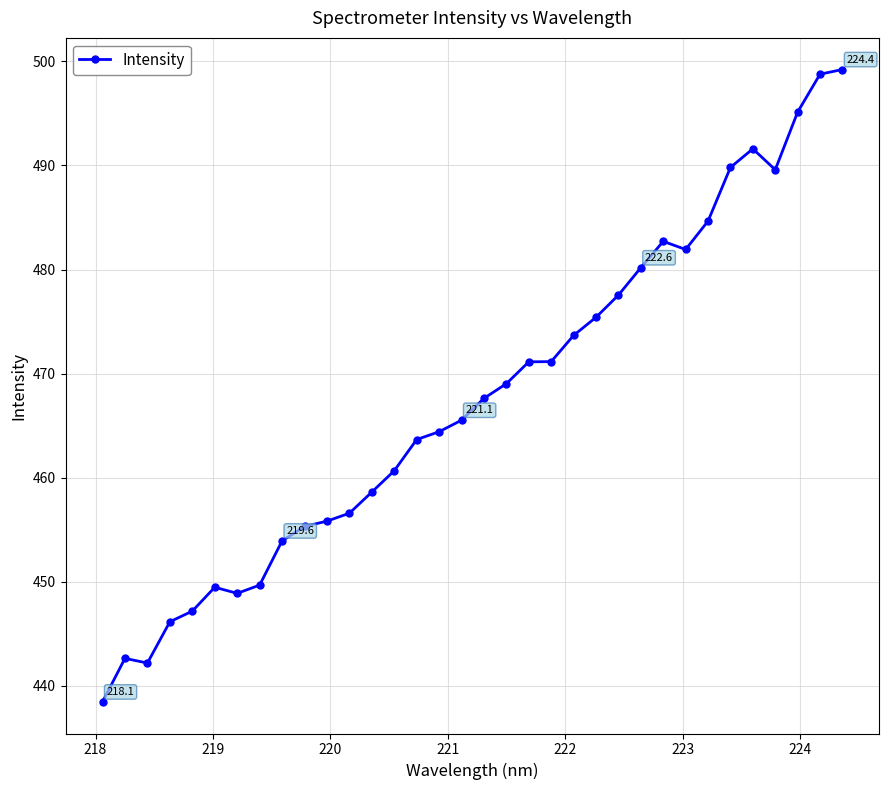

What is the maximum value shown in the chart?

499.2